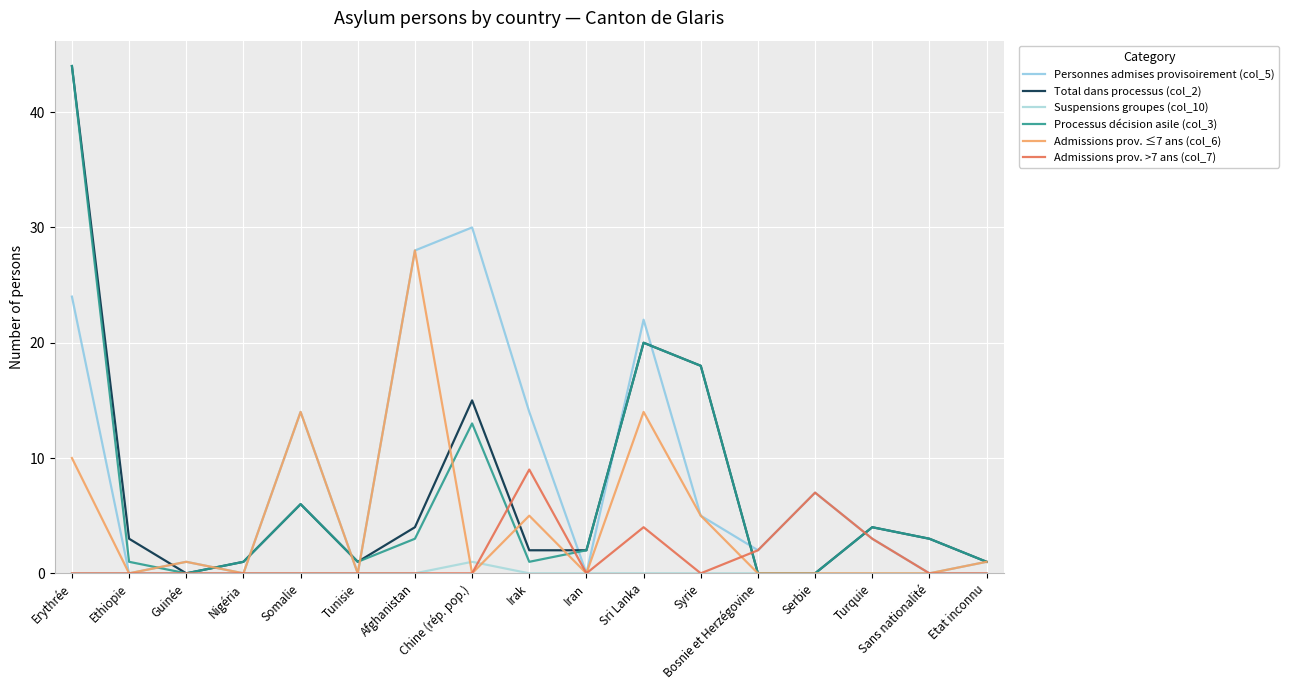

Does the chart display data point markers on the line(s)?

No